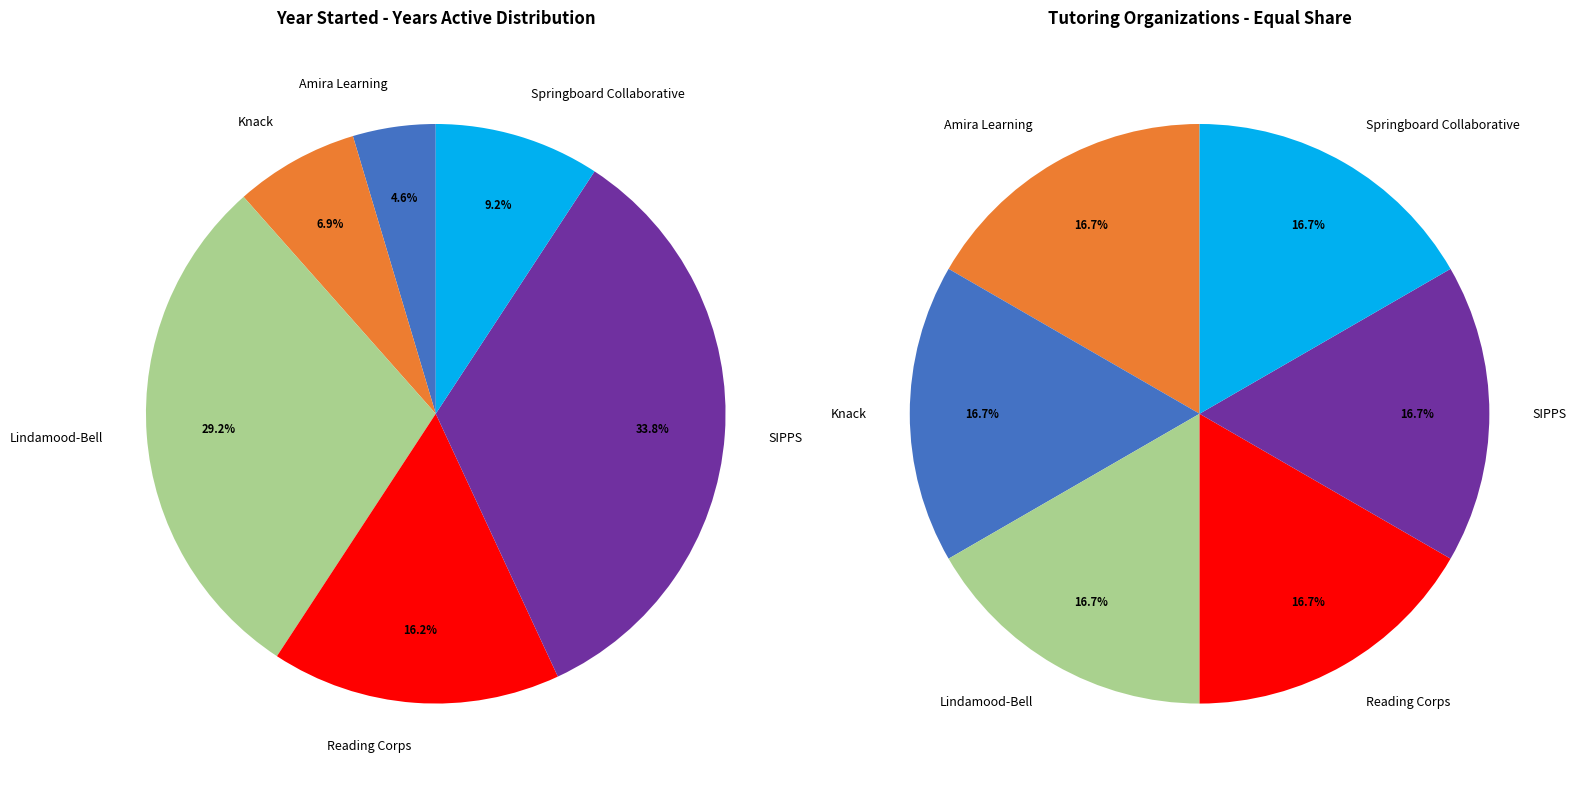

To the nearest percent, what percentage of the pie is Lindamood-Bell?

17%